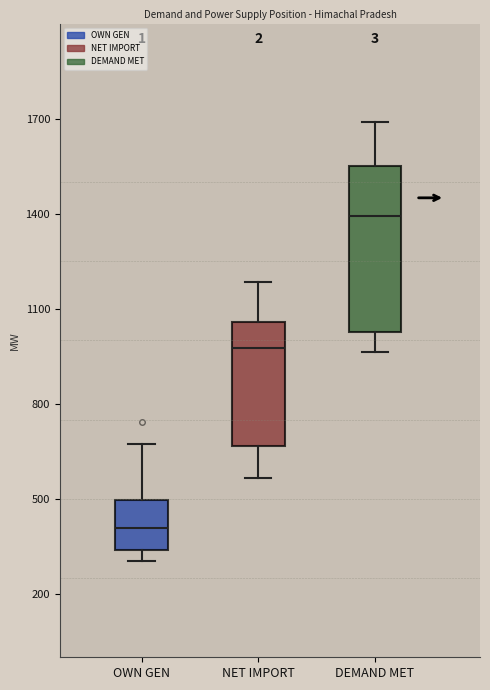

Which box has the lowest median line?

OWN GEN